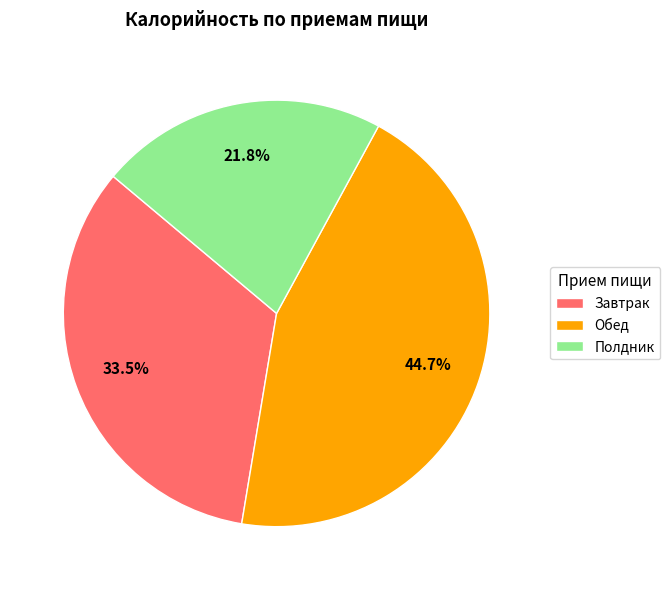

Which has a higher value, Завтрак or Обед?

Обед